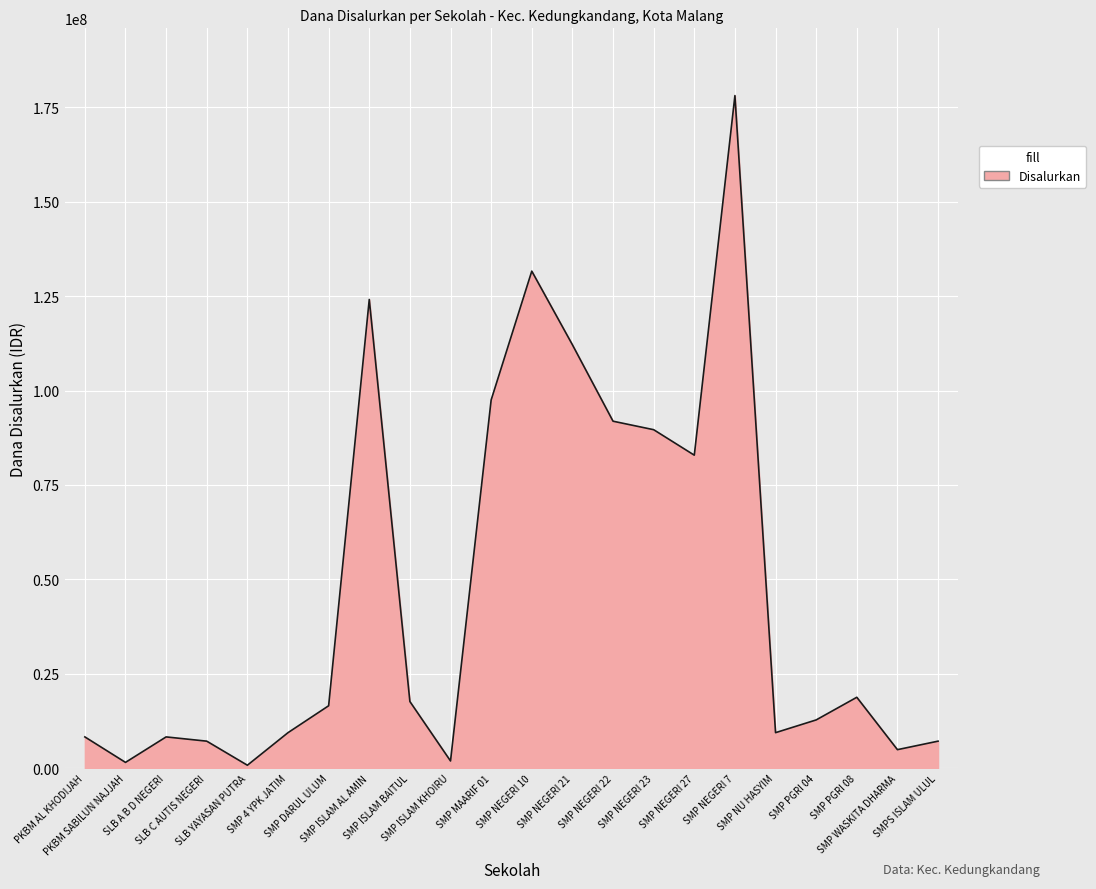

What is the maximum value shown in the chart?

178125000